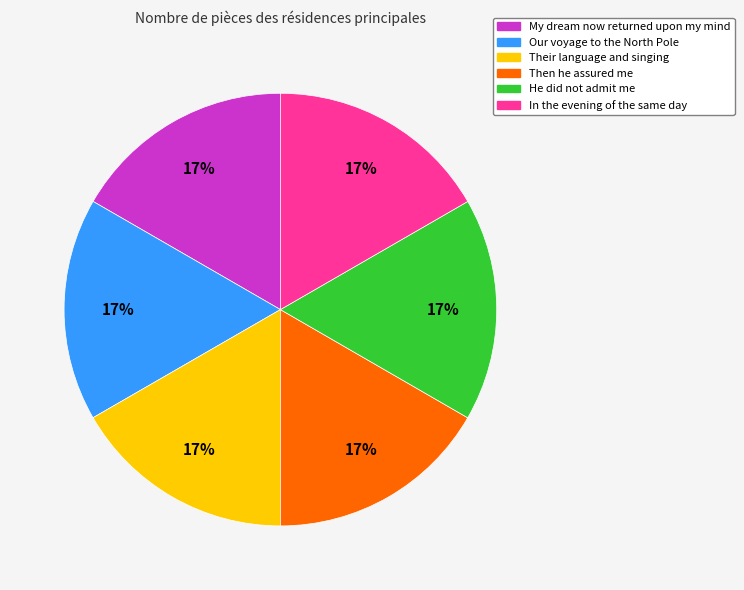

Is it true that My dream now returned is 17% of the pie?

True